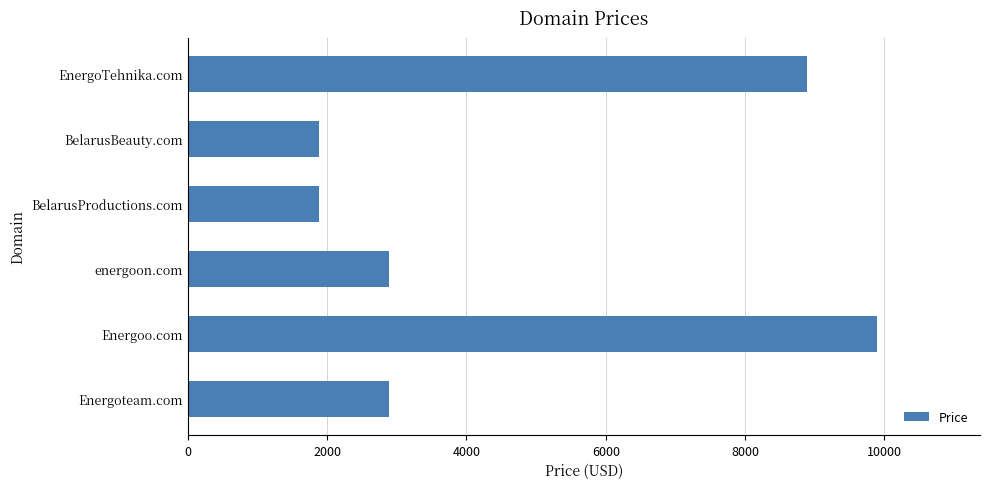

The value at energoon.com is 2888. True or false?

True